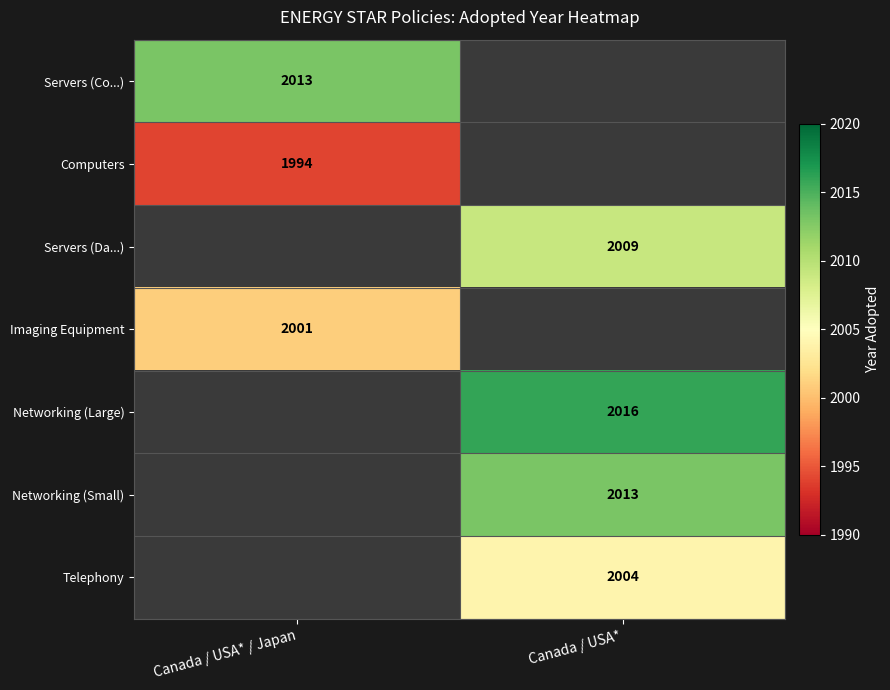

The value of Imaging Equipment at Canada / USA* / Japan is 2001. True or false?

True